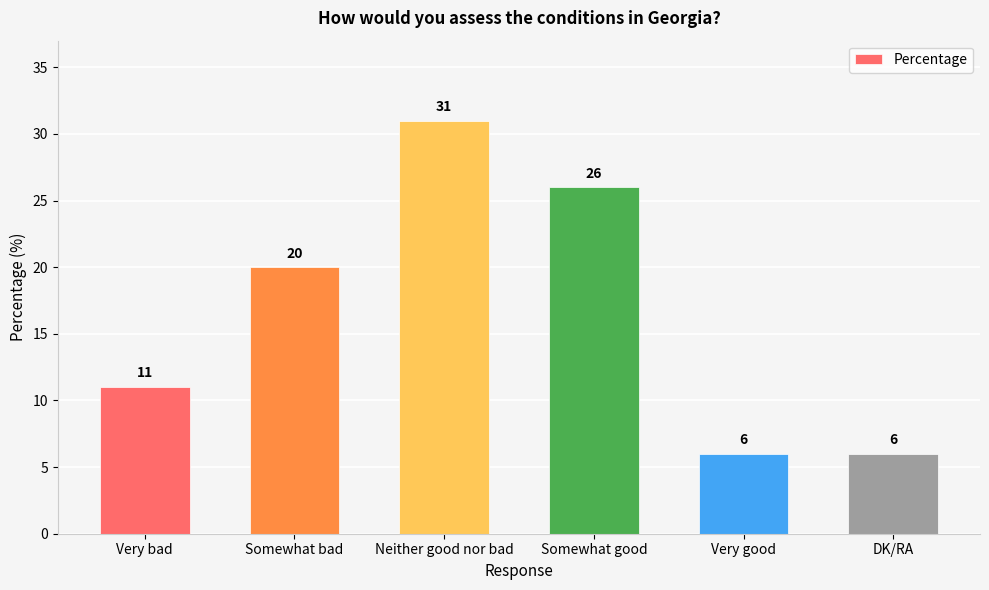

What is the change in value from Very bad to Very good?

-5